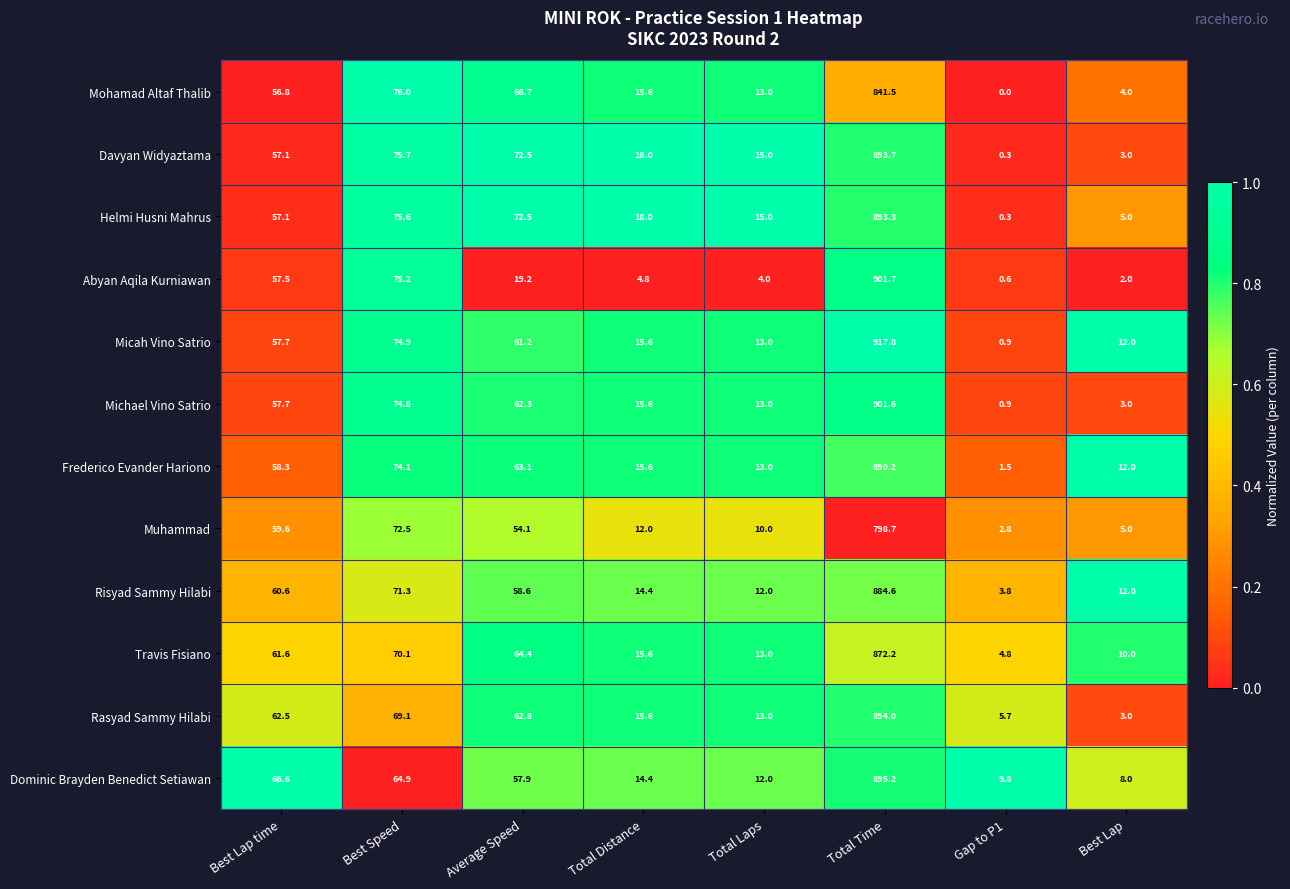

At which category is the sum across all series the highest?

Total Time